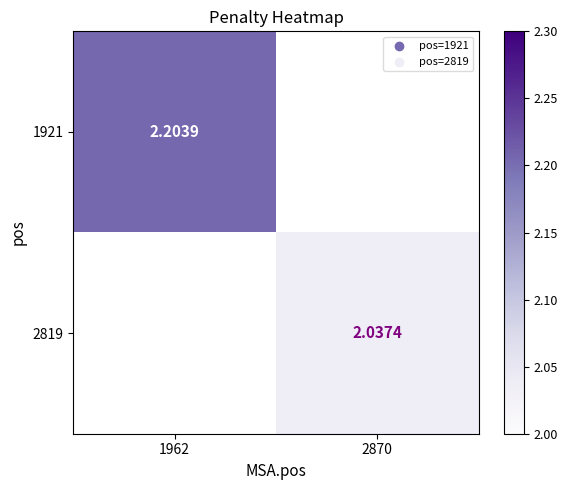

Is the value of 1921 at 1962 greater than the value of 2819 at 2870?

Yes